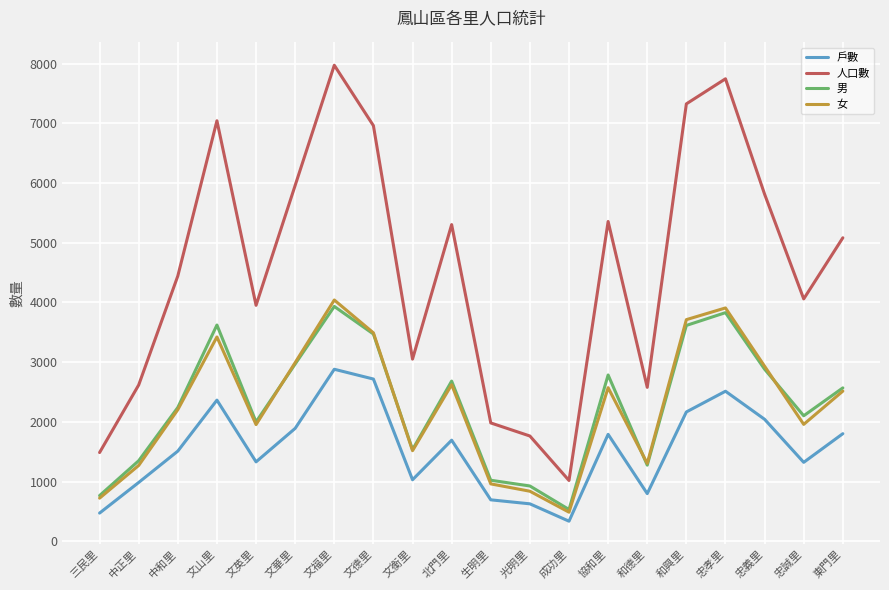

Between 中和里 and 和興里, which series saw the biggest shift?

人口數